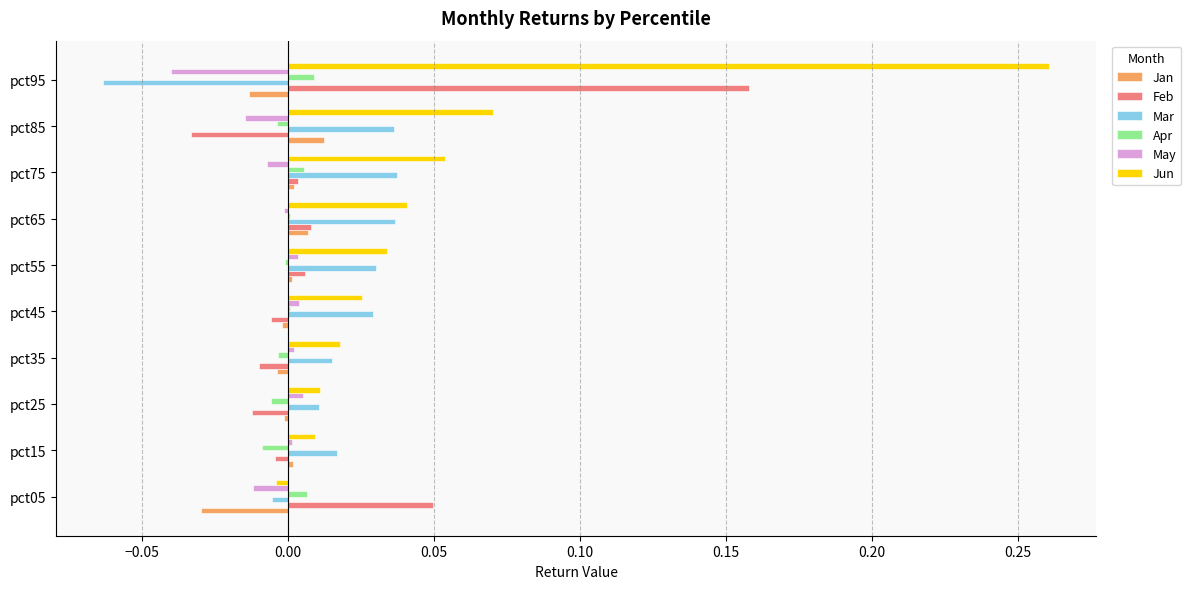

The May series shows -0.0 at pct85. True or false?

True